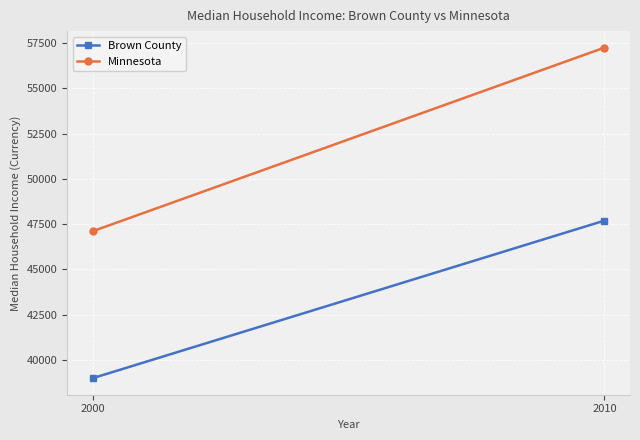

Where is Minnesota nearest to the value 52177?

2000